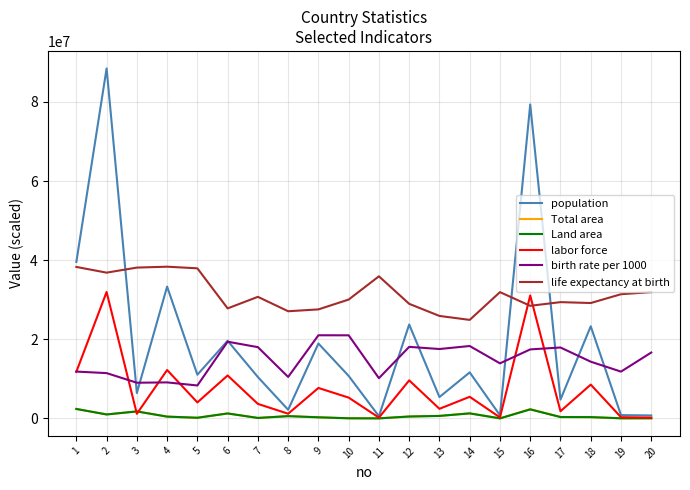

Which series has the largest range (max minus min)?

population